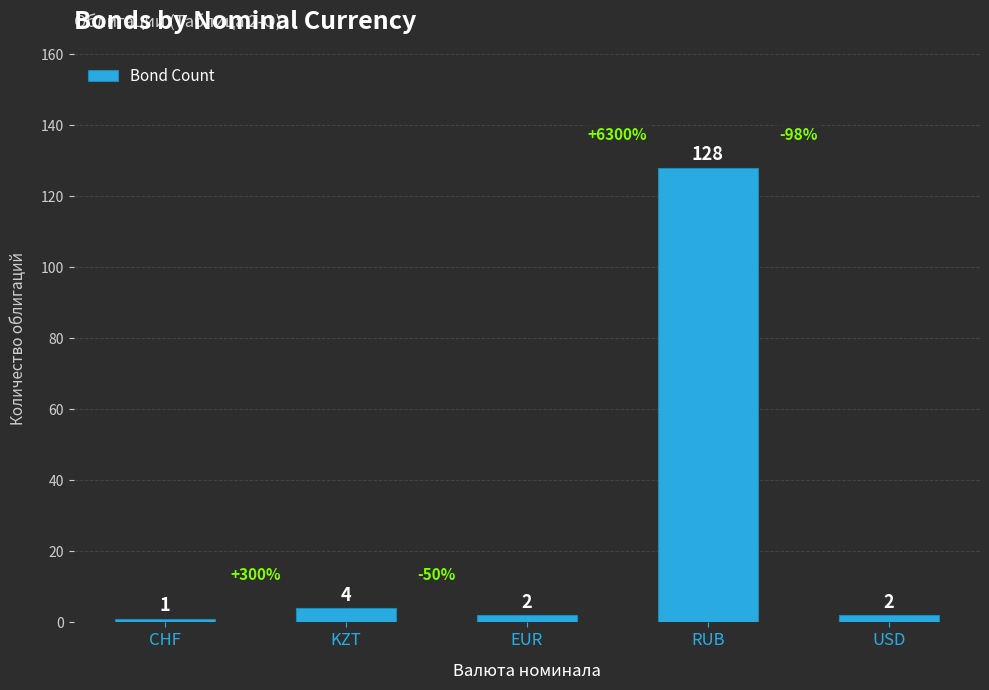

Are the bars grouped side by side (vs. stacked)?

No